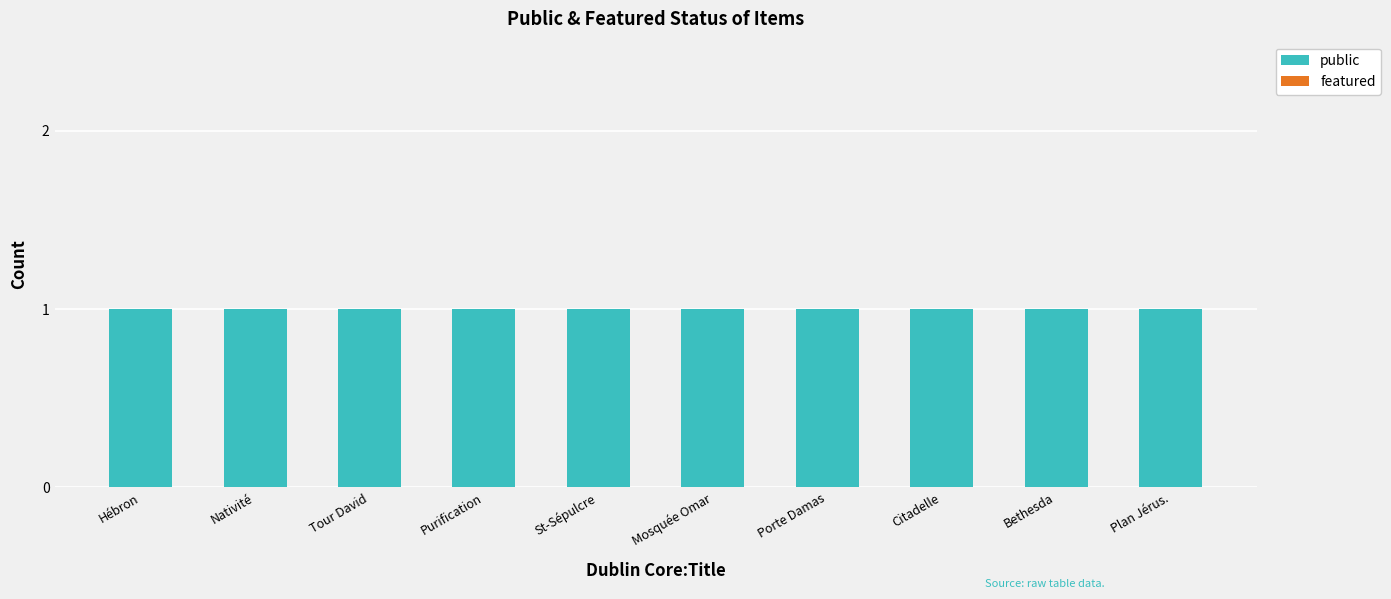

What is the label of the 6th bar from the left?

Mosquée Omar